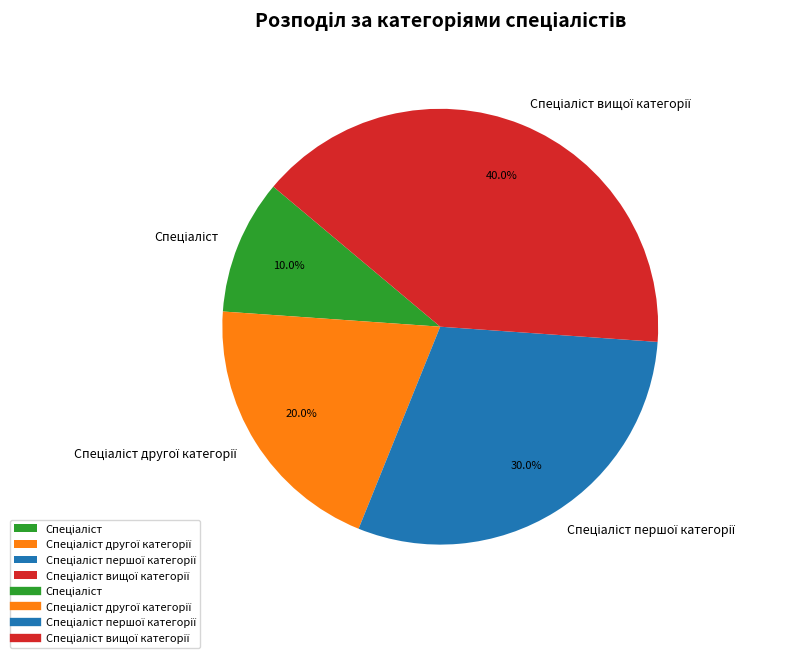

Is there a majority slice in this chart?

No